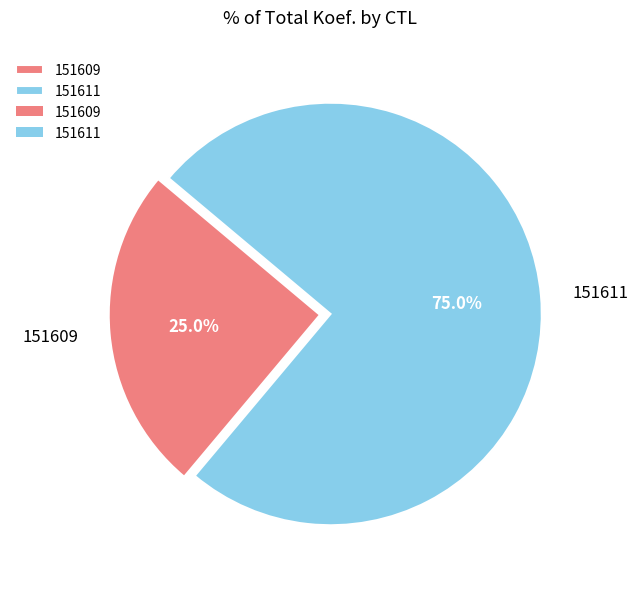

Which slice is the smallest?

151609